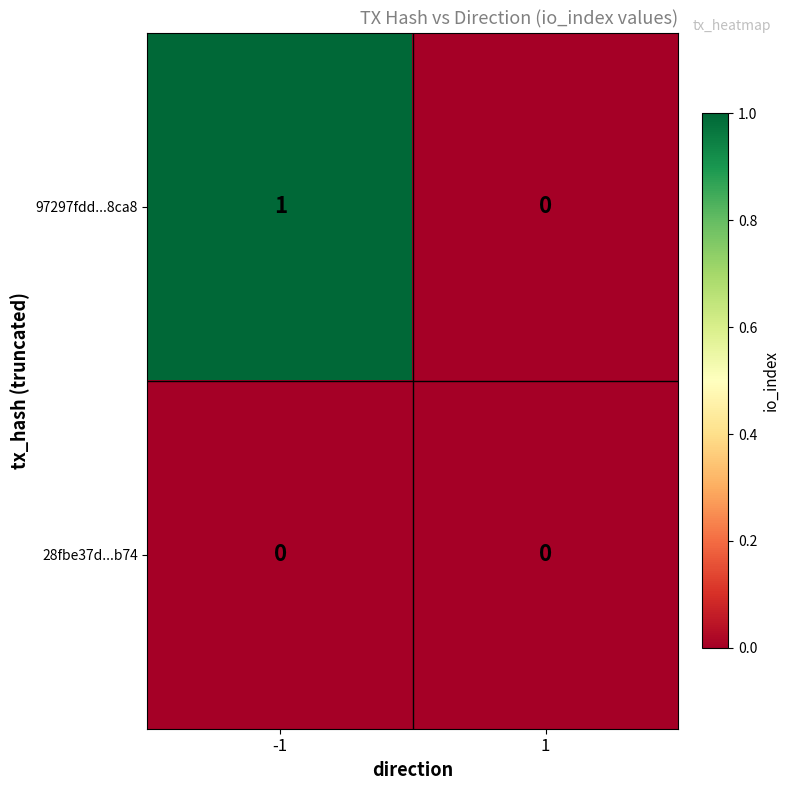

At -1, list the series in order from smallest to largest.

28fbe37d...b74, 97297fdd...8ca8